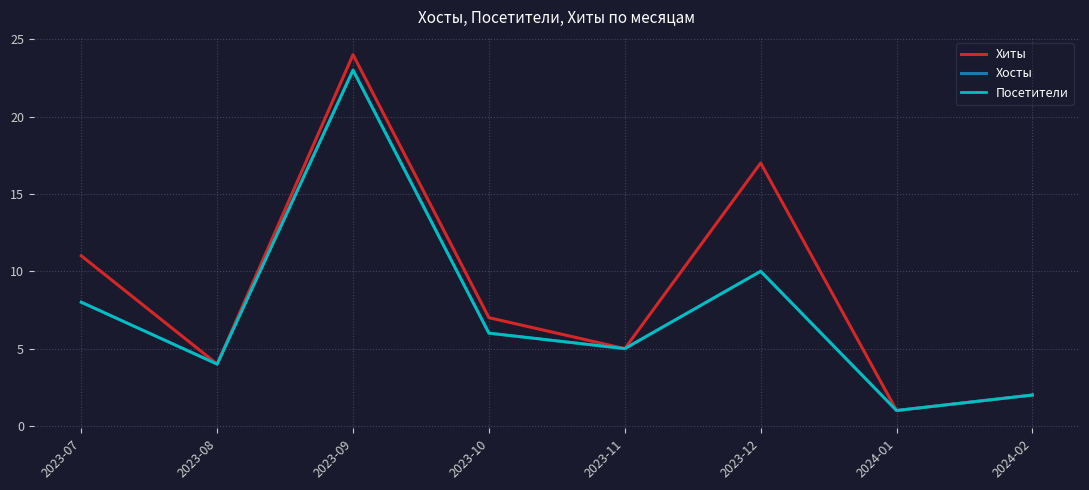

True or false: Хосты has a value of 2 at 2024-02.

True